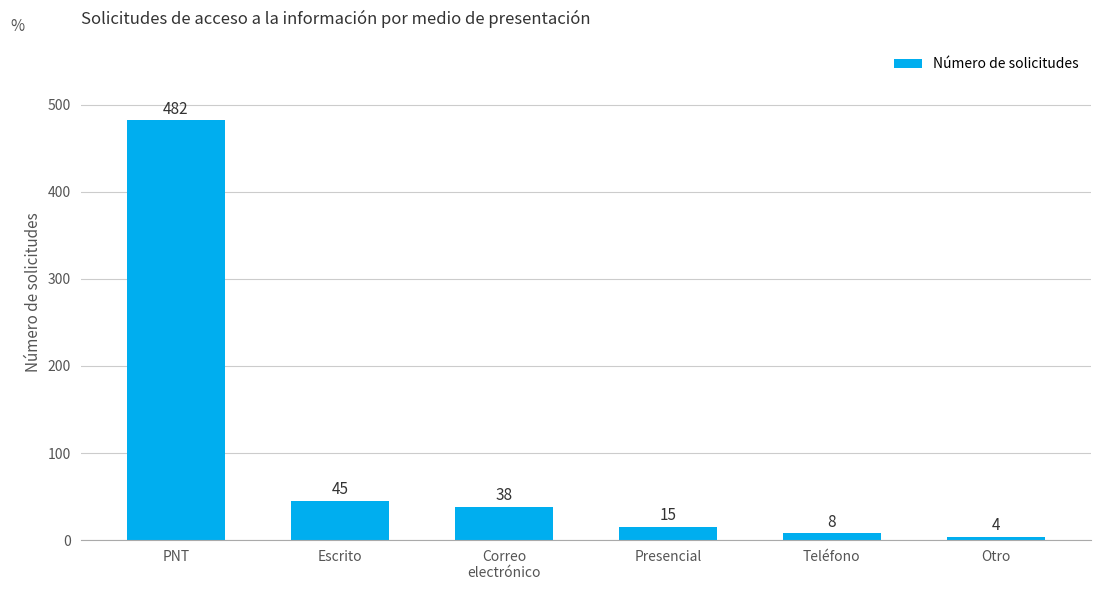

What is the difference between the second highest and second lowest values?

37